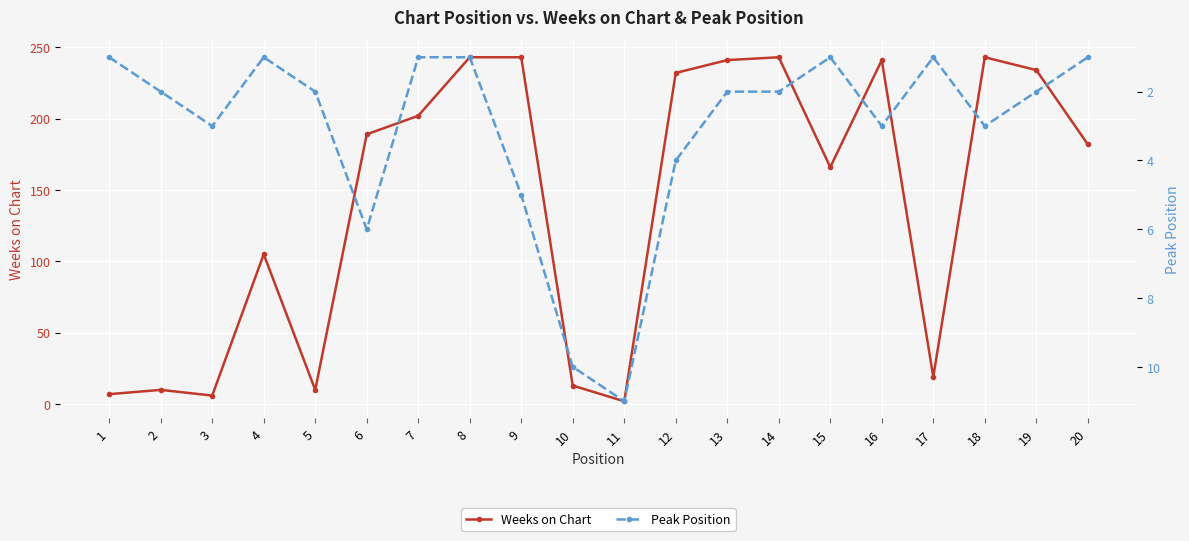

Rank the series at 20 from lowest to highest value.

Peak Position, Weeks on Chart